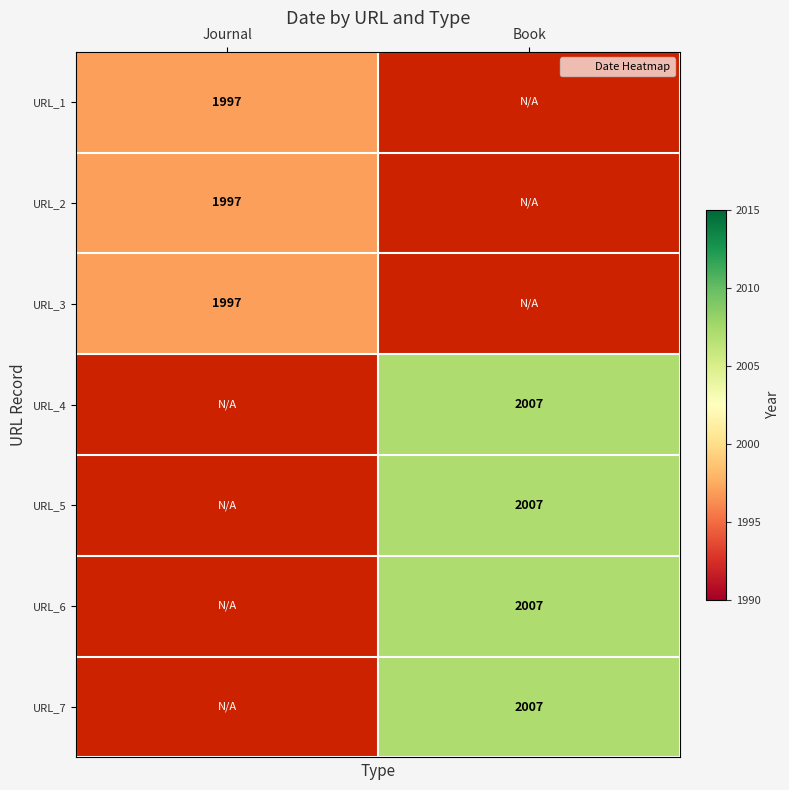

Which label corresponds to the smallest value in the chart?

Journal